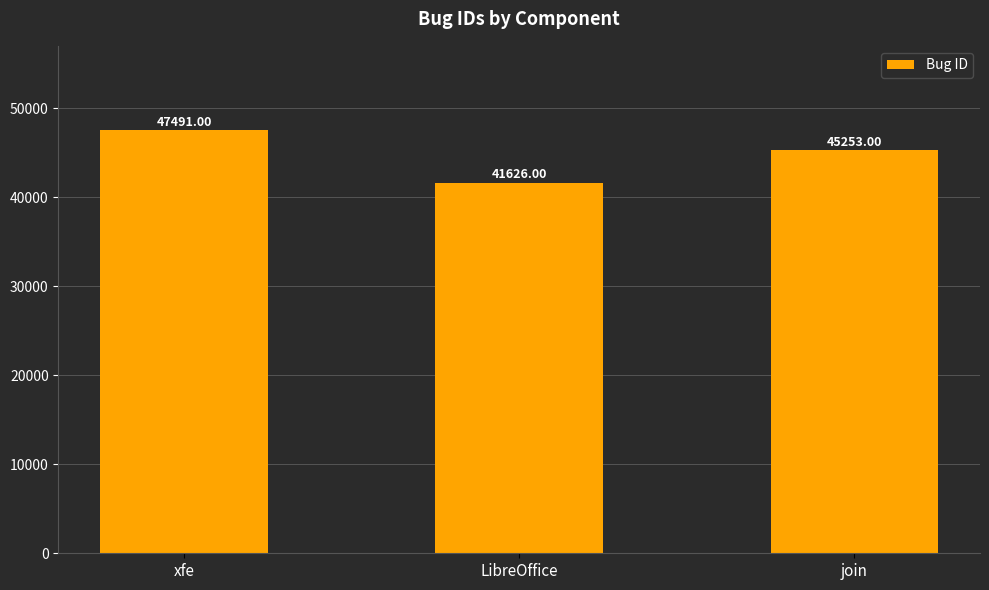

At which label is the value closest to 44558?

join